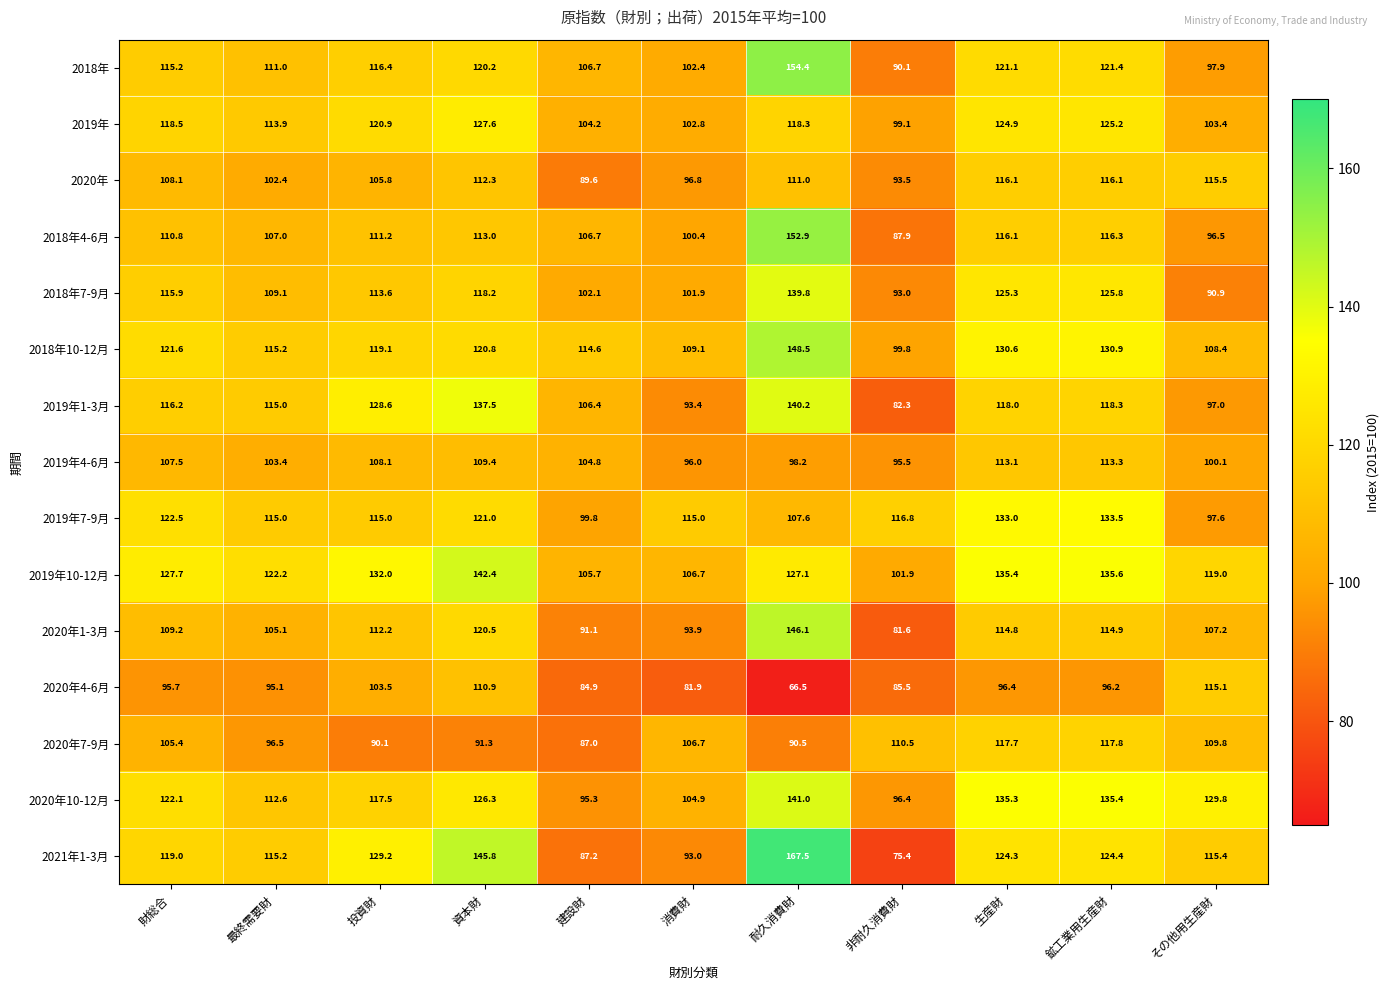

What is the difference between the highest and lowest values at 建設財?

29.7